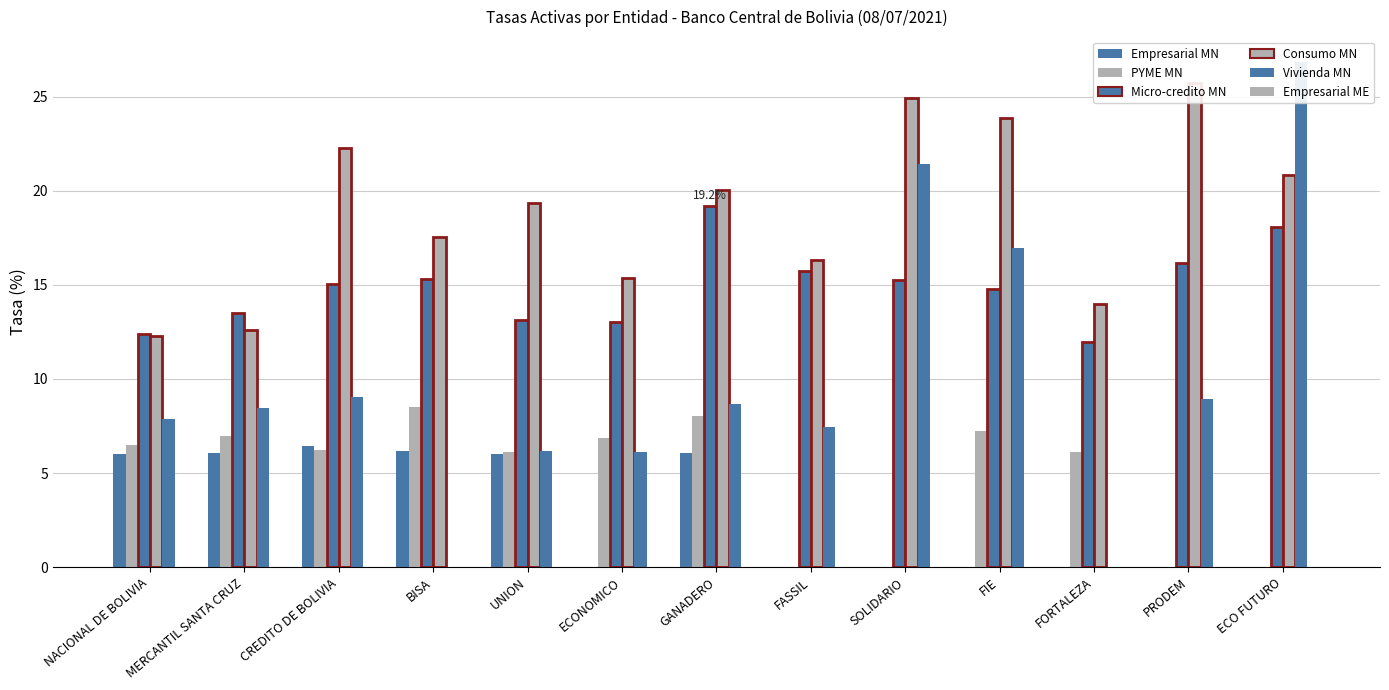

At GANADERO, list the series in order from smallest to largest.

Empresarial ME, Empresarial MN, PYME MN, Vivienda MN, Micro-credito MN, Consumo MN